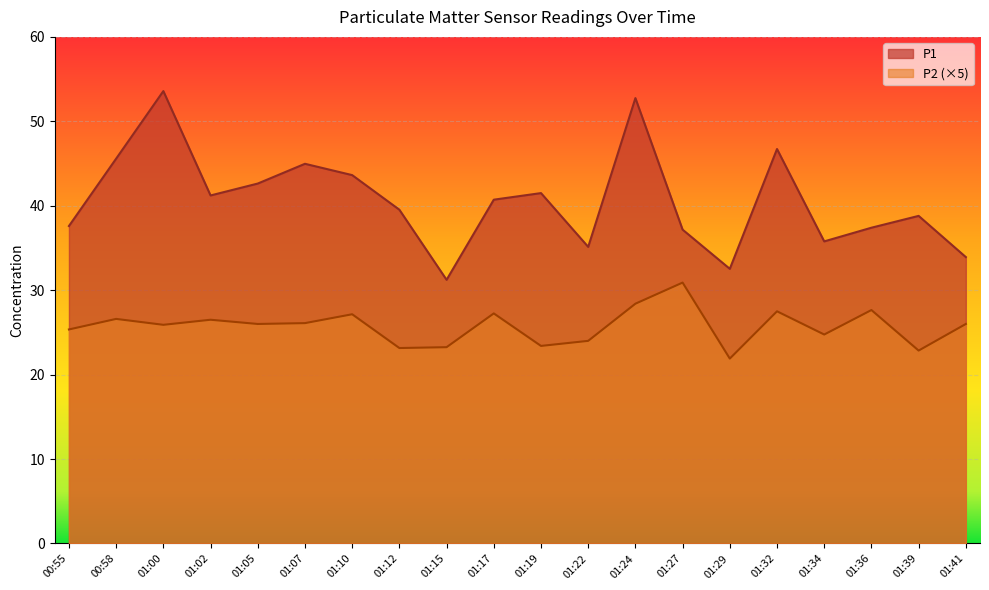

What is the difference between the highest and lowest values at 01:41?

7.9